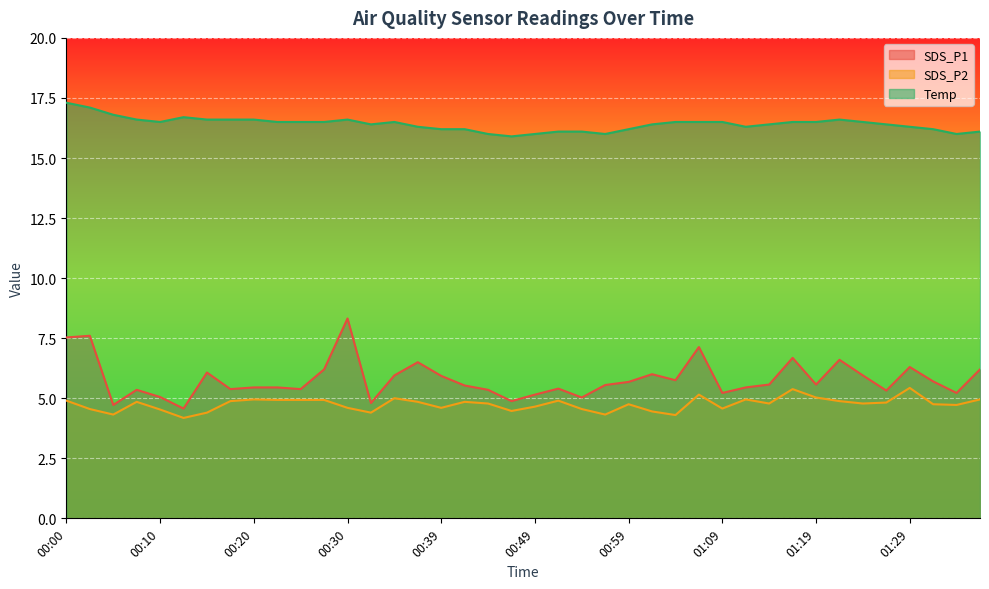

What is the value of the SDS_P2 point at the 30th from the left?

5.0